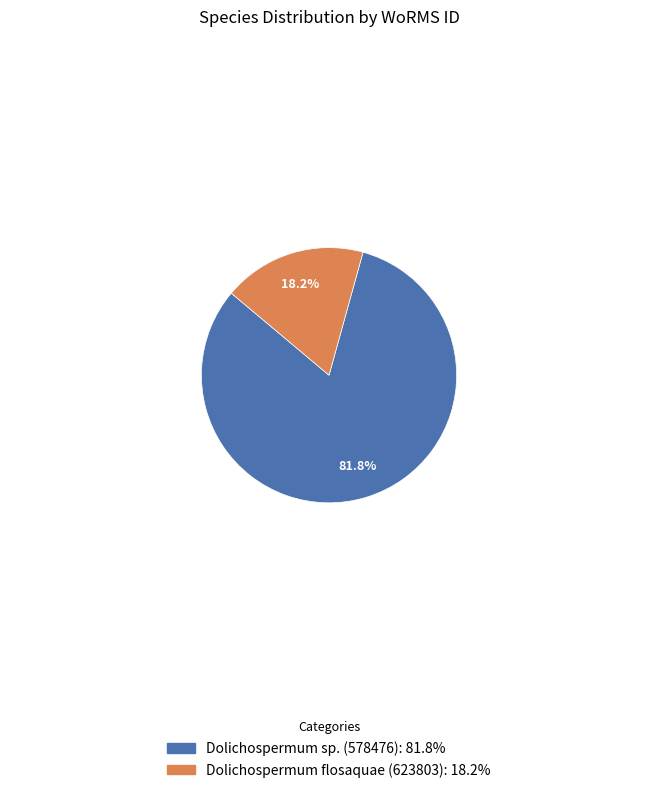

How many segments does this pie chart have?

2